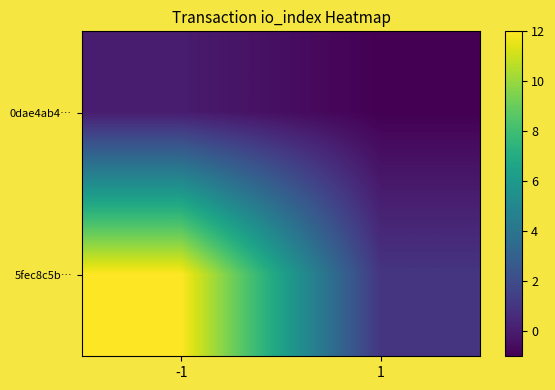

What is the spread (max minus min) of values at -1?

12